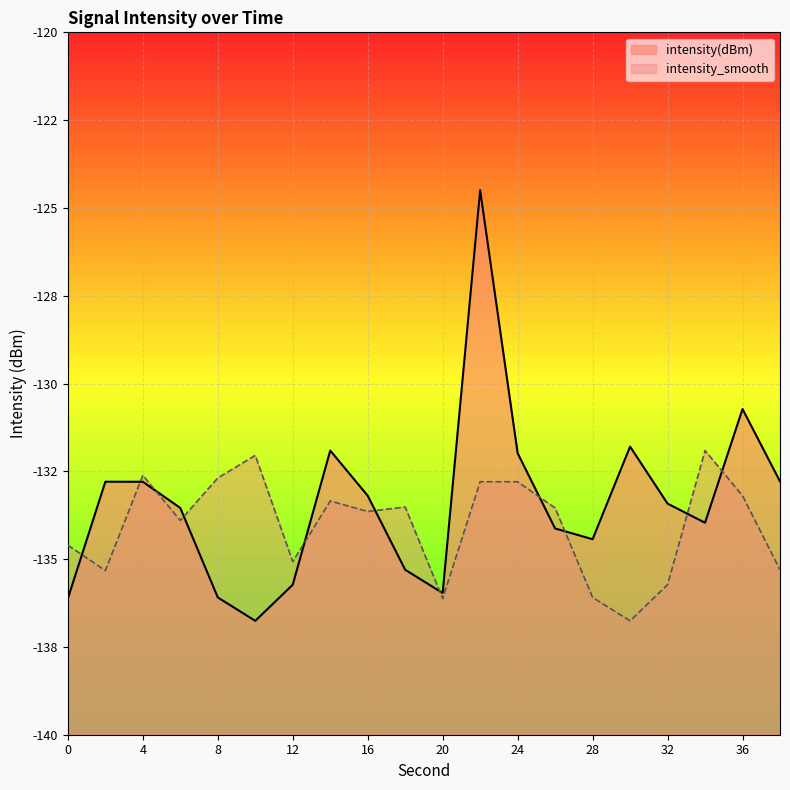

Rank the series at 16 from highest to lowest value.

intensity(dBm), intensity_smooth